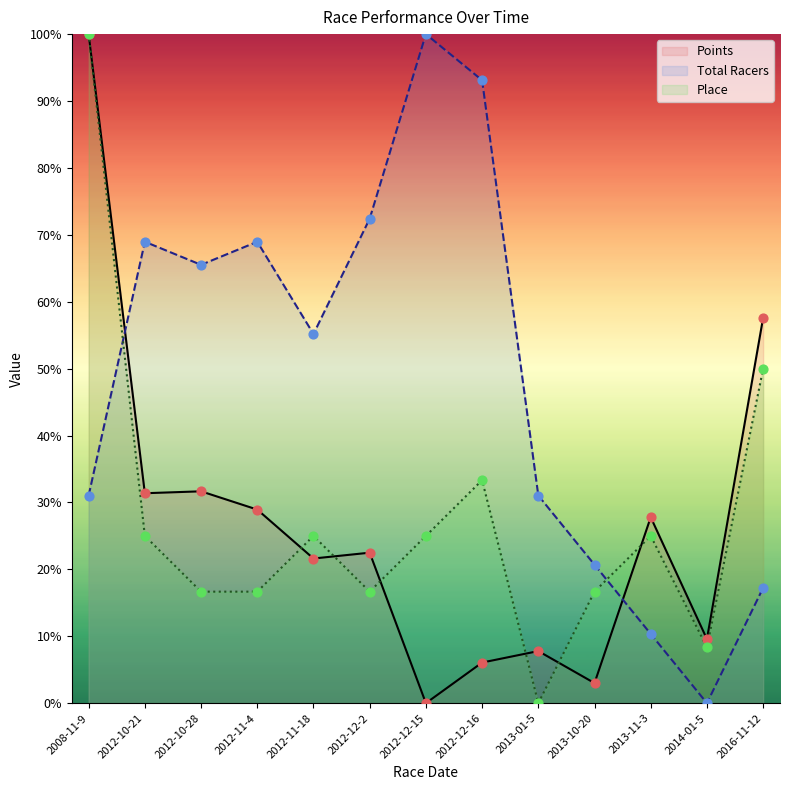

At which category is the sum across all series the highest?

2008-11-9